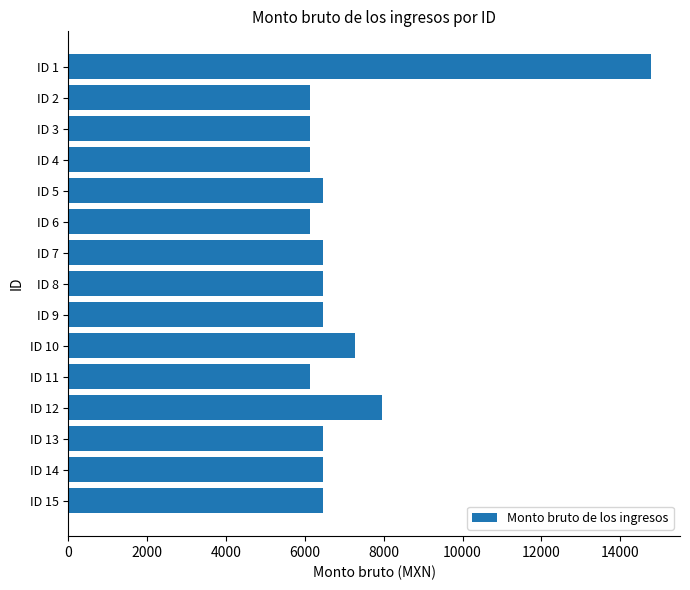

What is the sum of all values?

105795